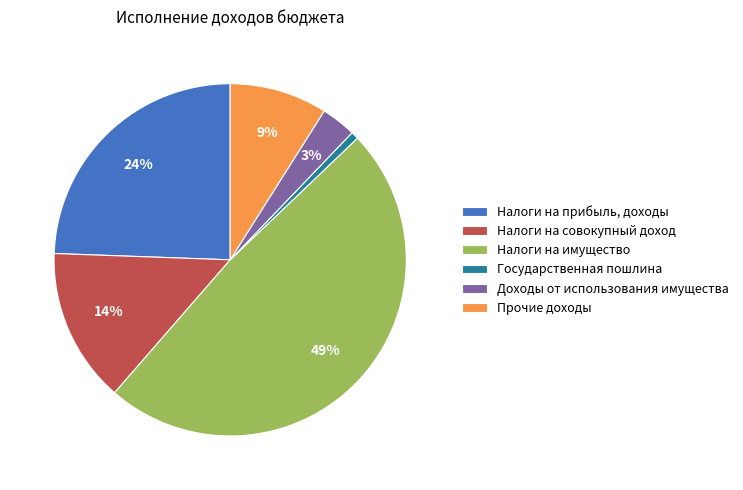

Rank the categories by value from highest to lowest.

Налоги на имущество, Налоги на прибыль, доходы, Налоги на совокупный доход, Прочие доходы, Доходы от использования имущества, Государственная пошлина